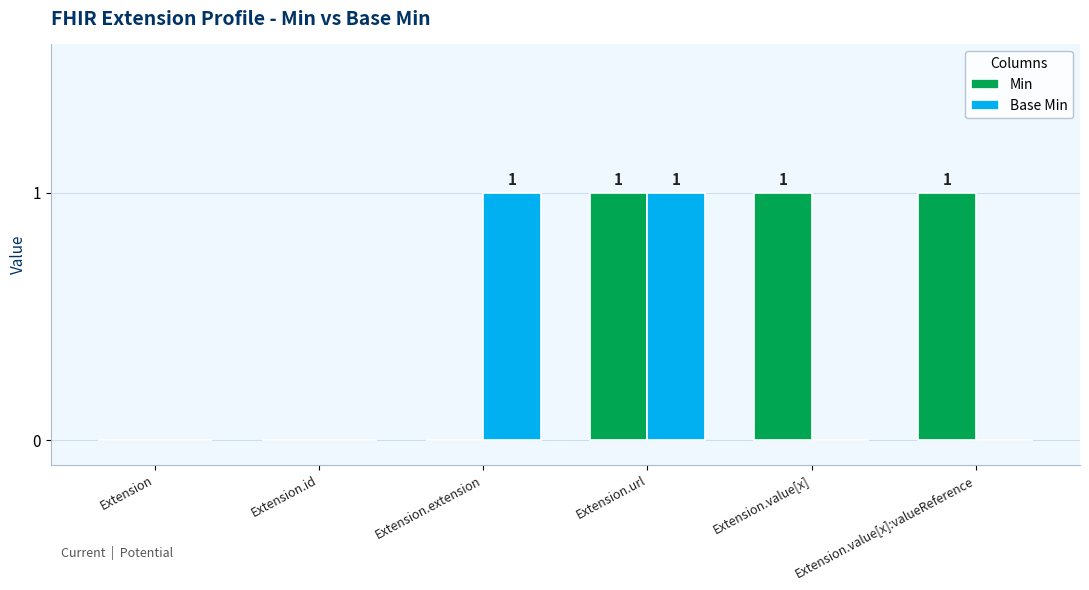

At which category is the sum across all series the highest?

Extension.url